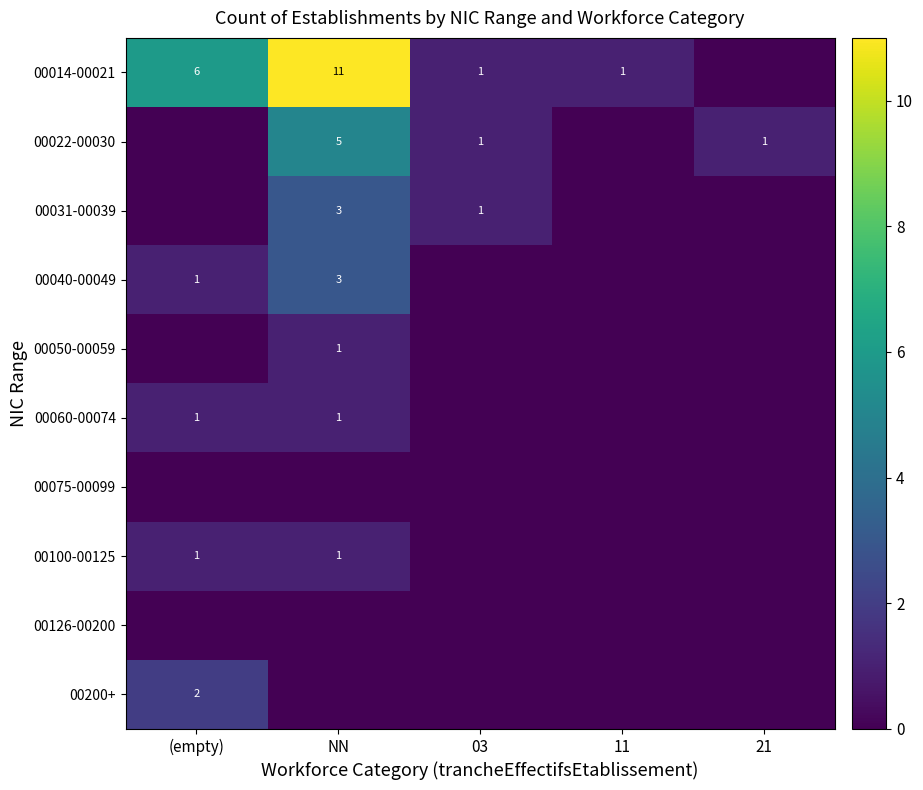

True or false: 00050-00059 has a value of 1 at NN.

True